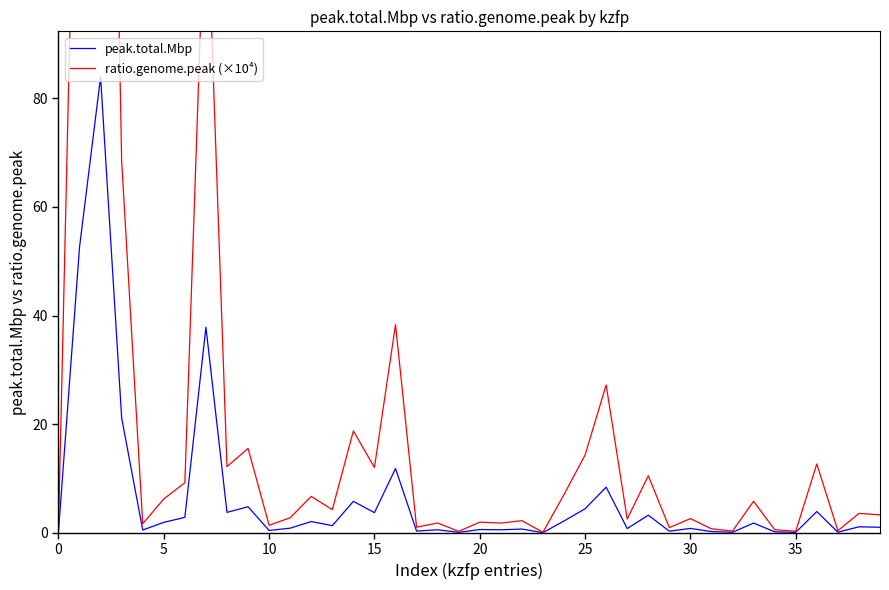

What is the label of the 14th point from the left?

13